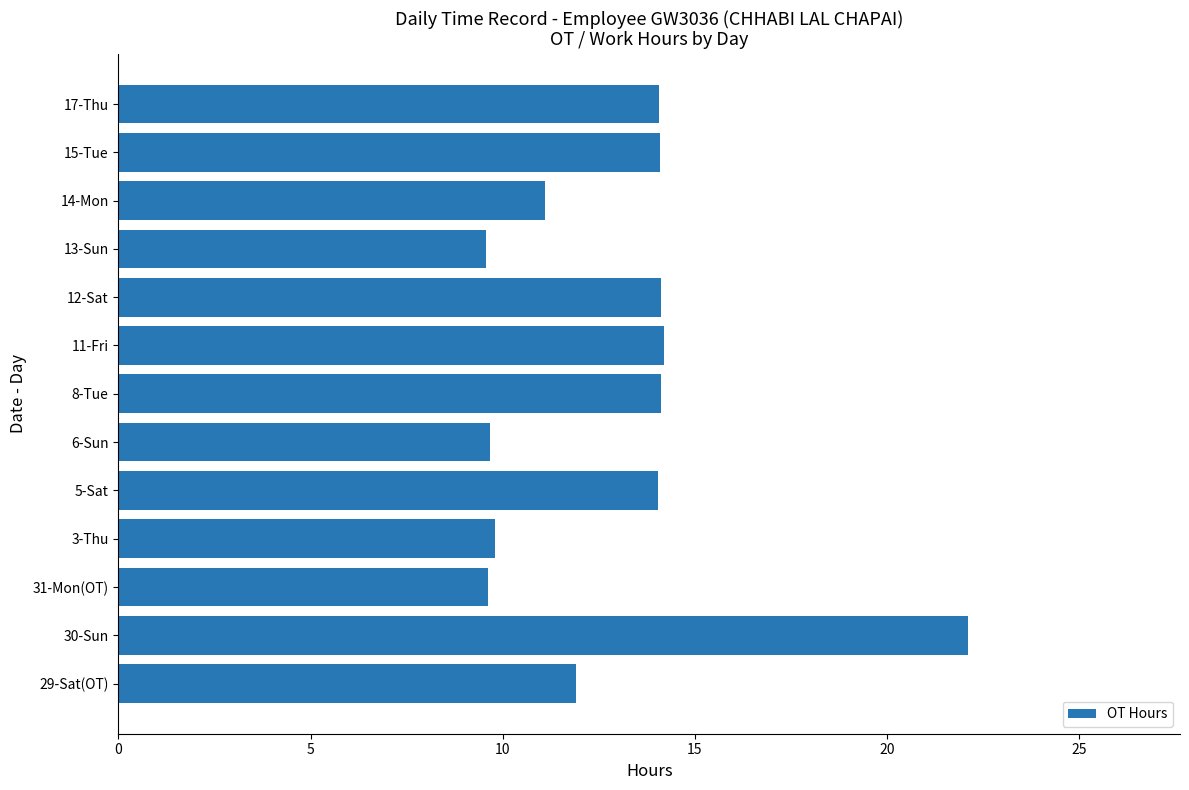

What is the sum of all values?

168.4